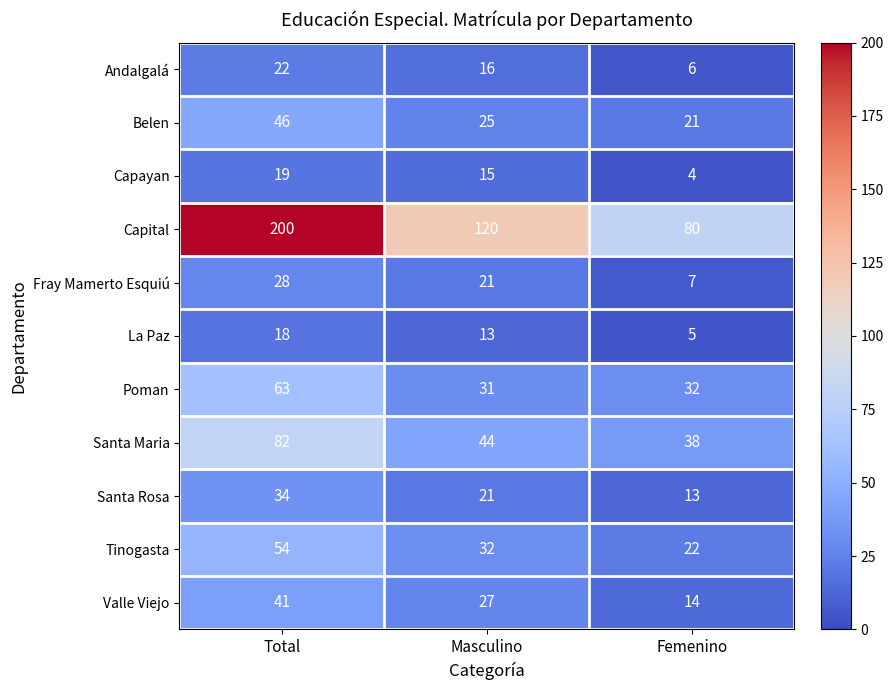

What is the difference between the maximum and second lowest values in the Andalgalá series?

6